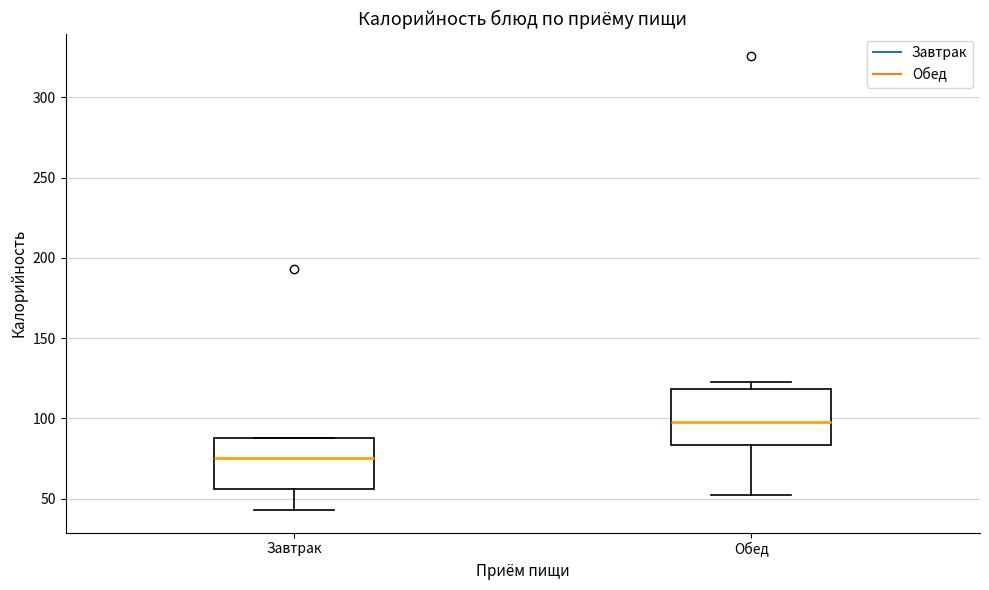

Where is the upper edge of the box for Обед on the y-axis? The values are not printed on the chart, so give them approximately, as read against the axis.

120